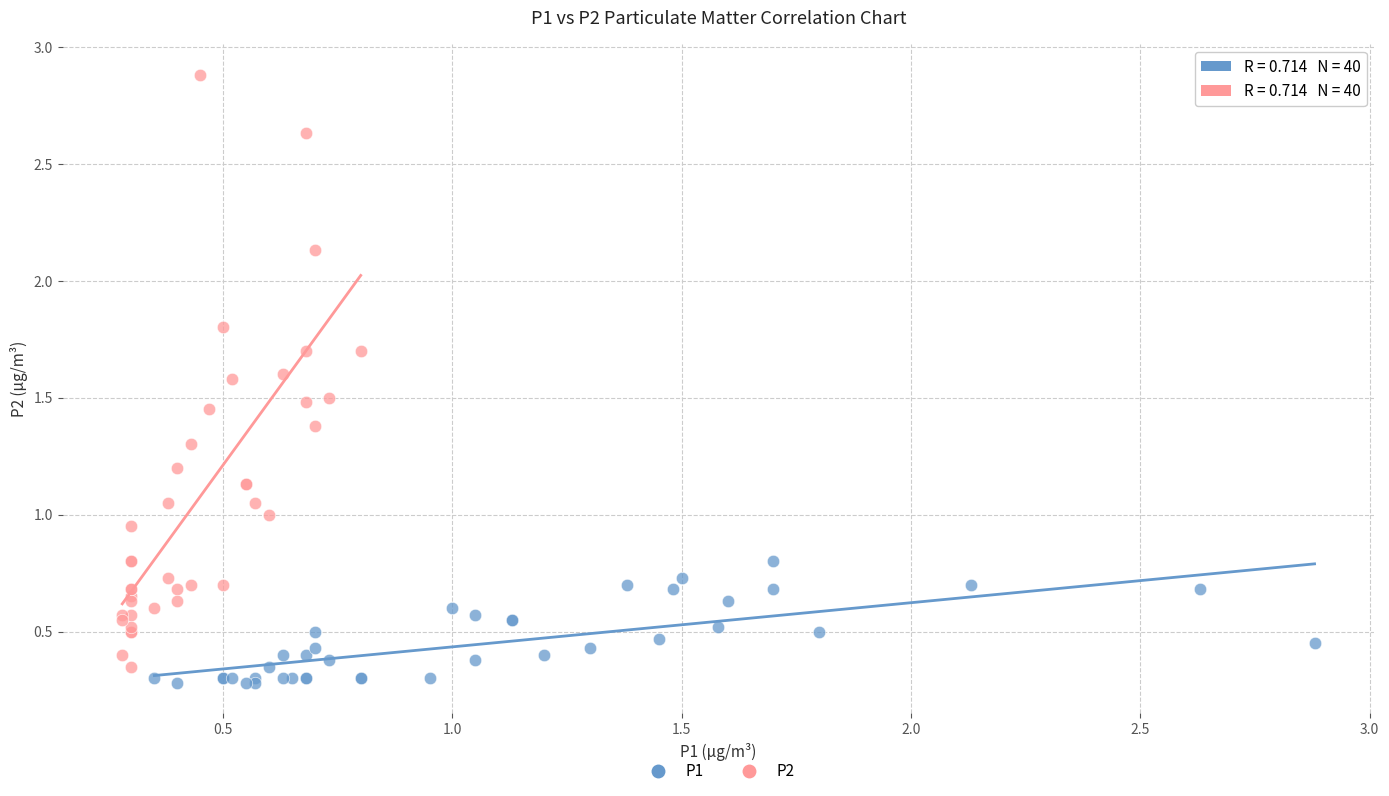

Which series has the largest Y range (max minus min)?

P2